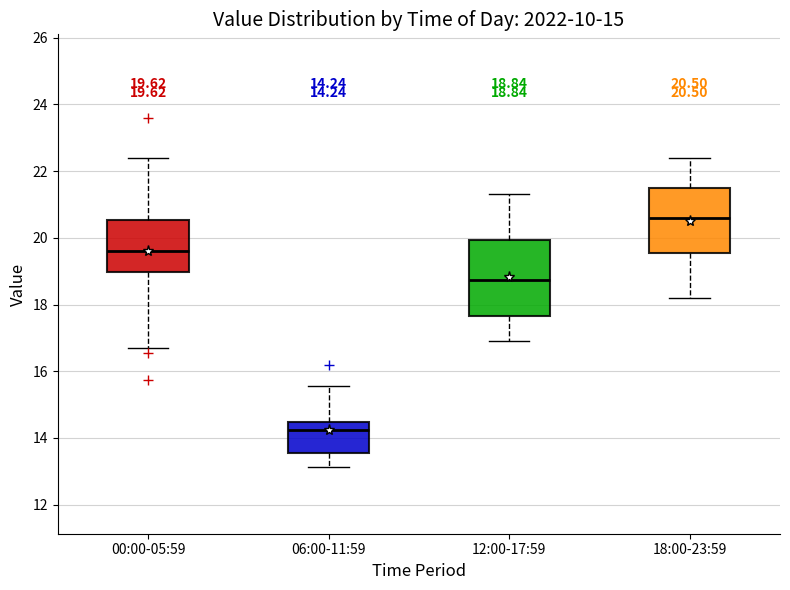

Which box's median line is the highest?

18:00-23:59